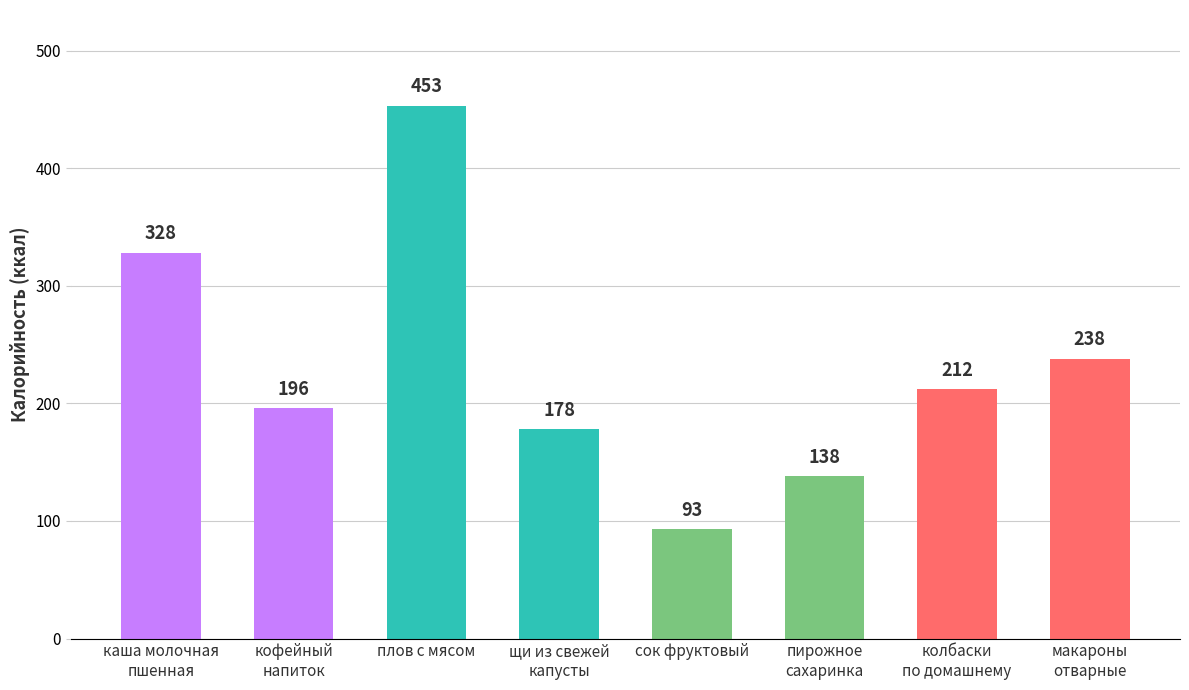

What is the smallest value displayed?

93